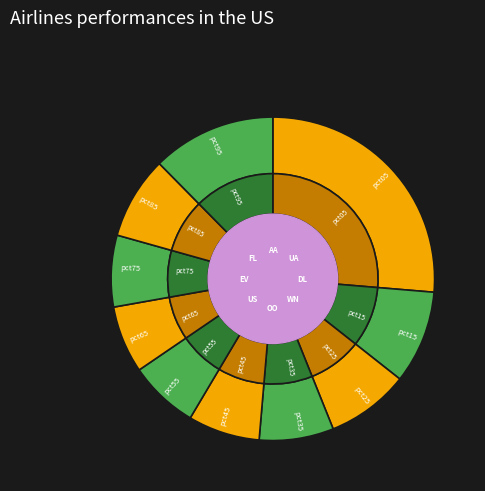

To the nearest percent, what is the average slice percentage?

10%